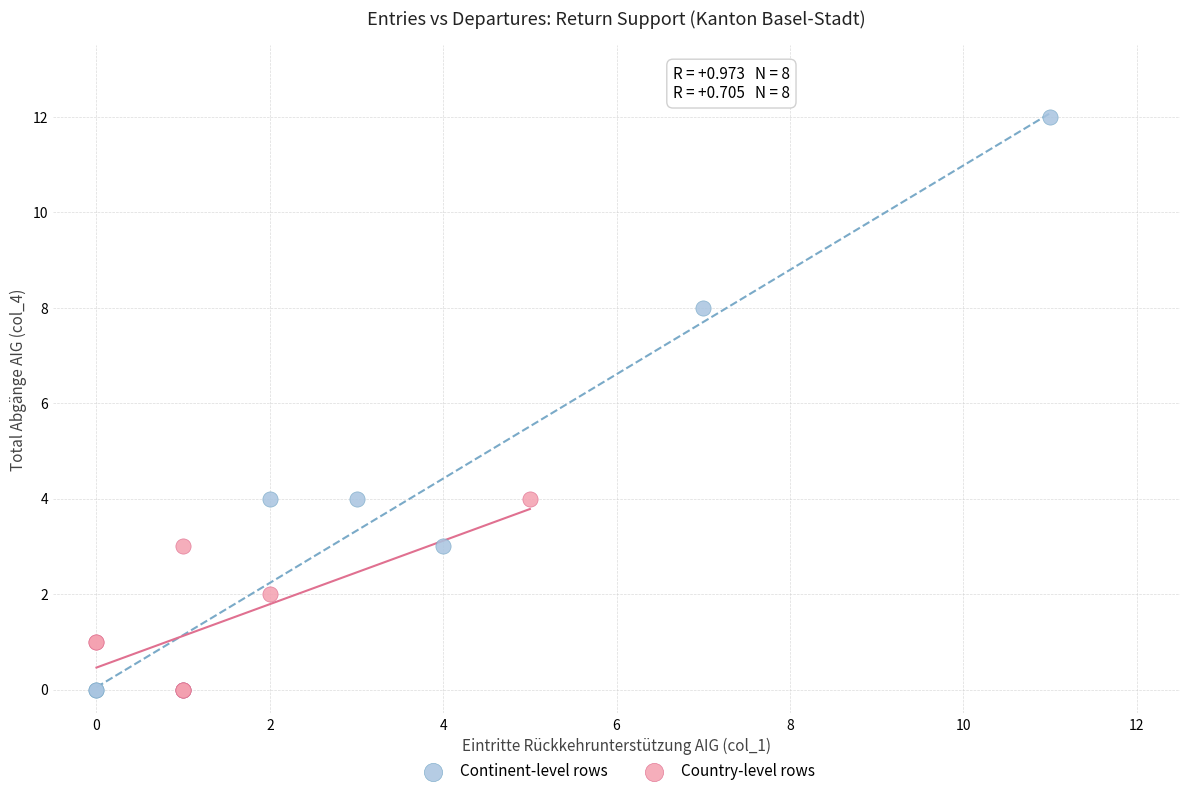

Which series reaches the maximum Y coordinate?

Continent-level rows